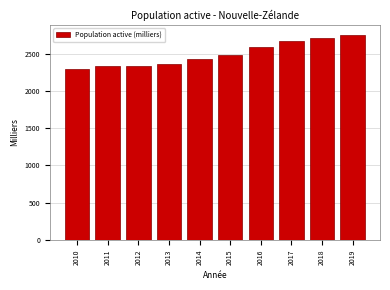

What is the value of the 2nd bar from the left?

2327.1